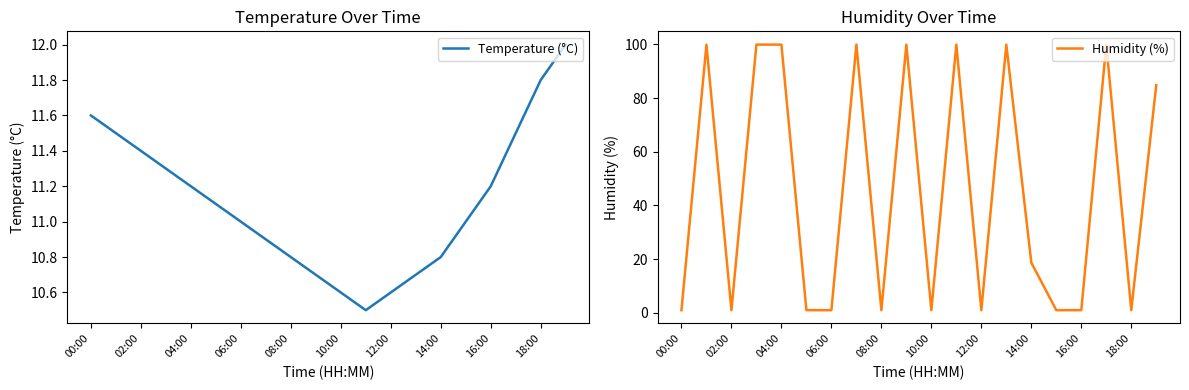

What is the average value of the Temperature (°C) series?

11.1